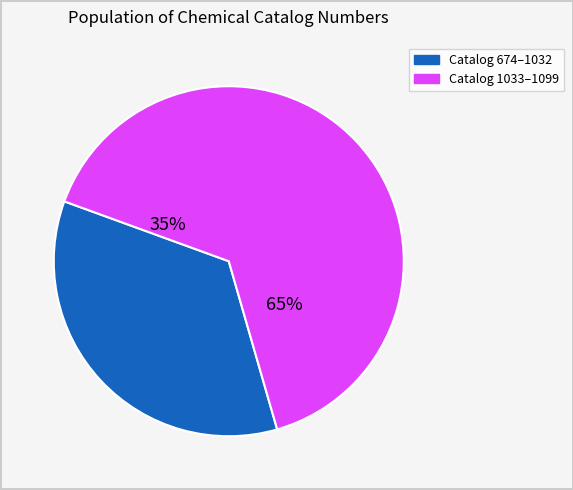

Is it true that Trifluoroacetaldehyde methyl hemiacetal is 30% of the pie?

False